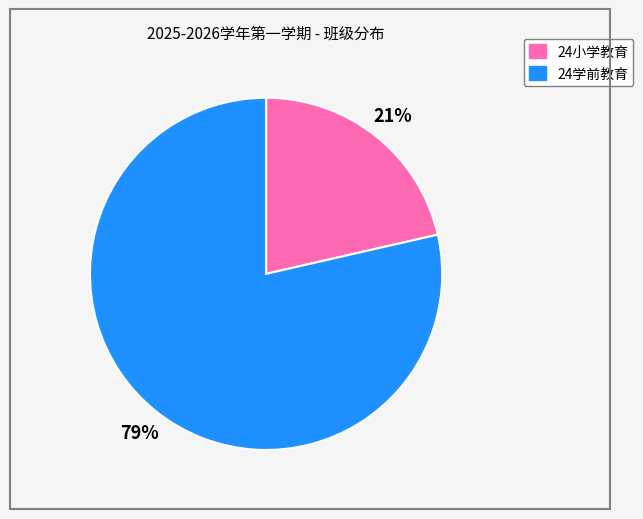

To the nearest percent, what is the average slice percentage?

50%